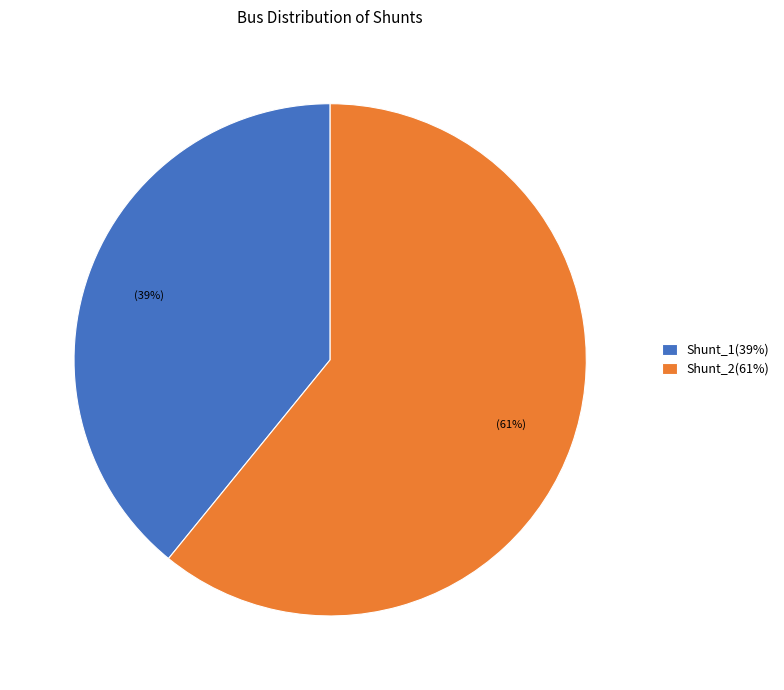

Approximately how many times larger is the value at Shunt_2 compared to Shunt_1?

1.6